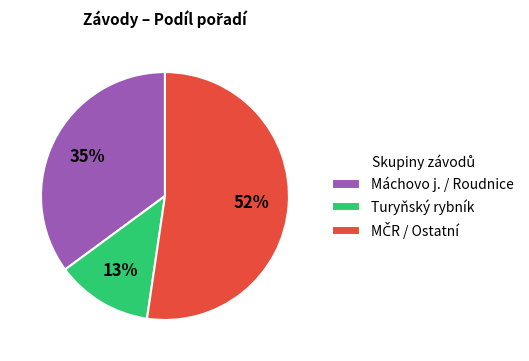

Approximately how many times larger is the value at Turyňský rybník compared to Máchovo j. / Roudnice?

0.4